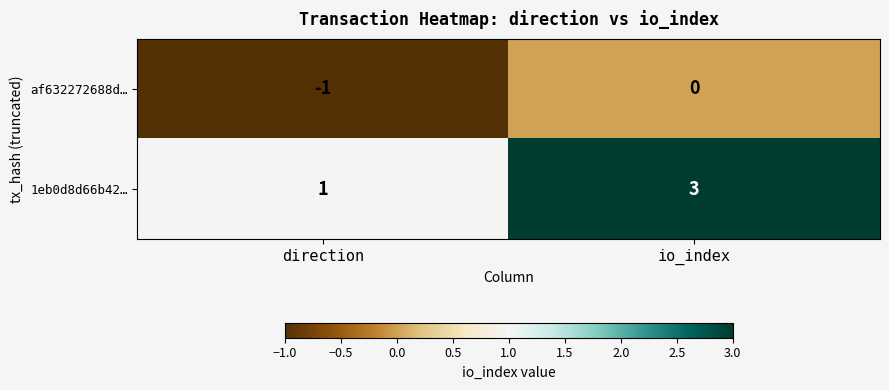

What is the sum of the 1eb0d8d66b42… values at io_index and direction?

4